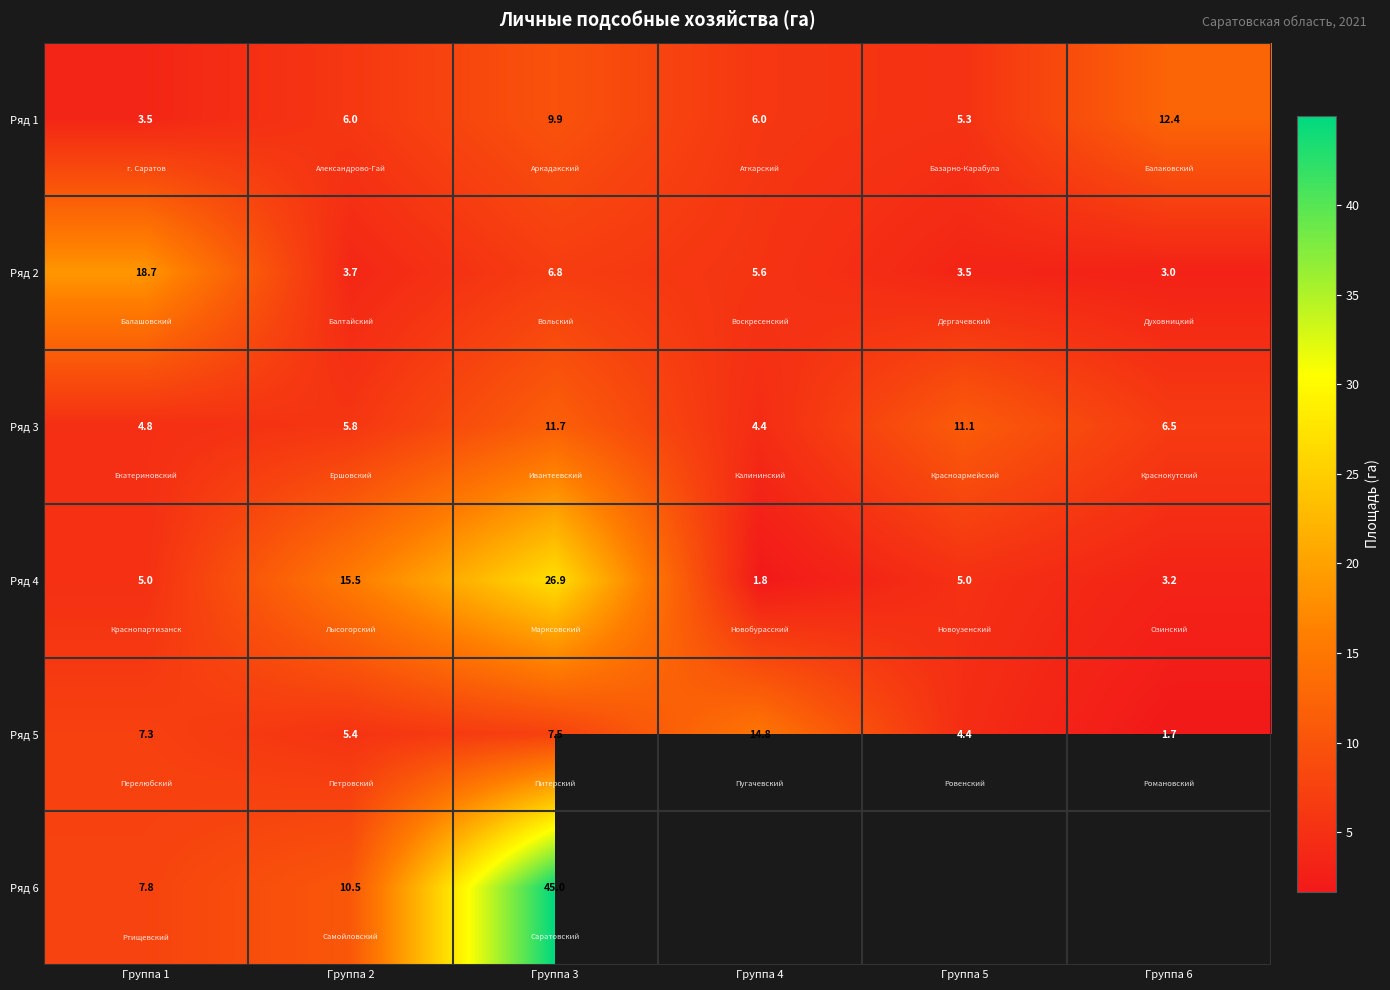

Between Группа 2 and Группа 1, which is larger?

Группа 2